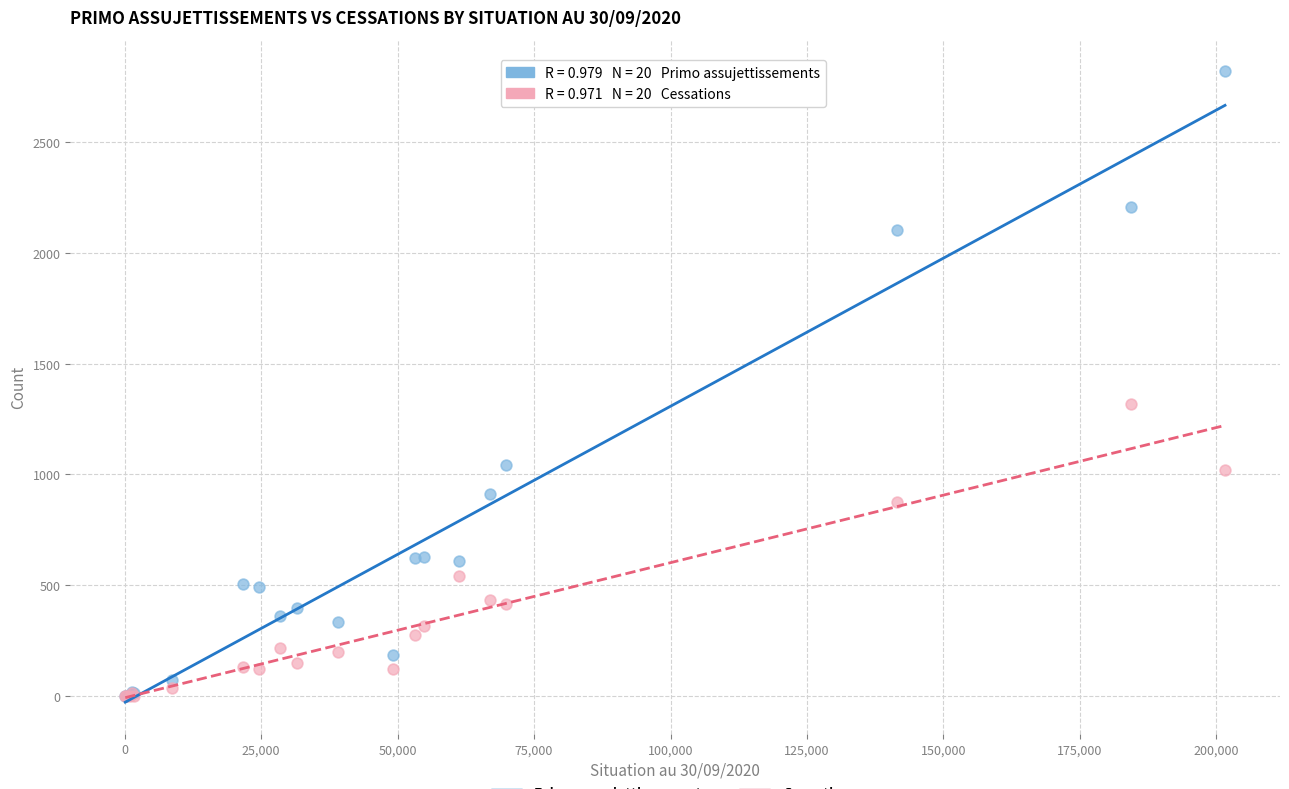

Across all series, what Y value is closest to 1409?

1317